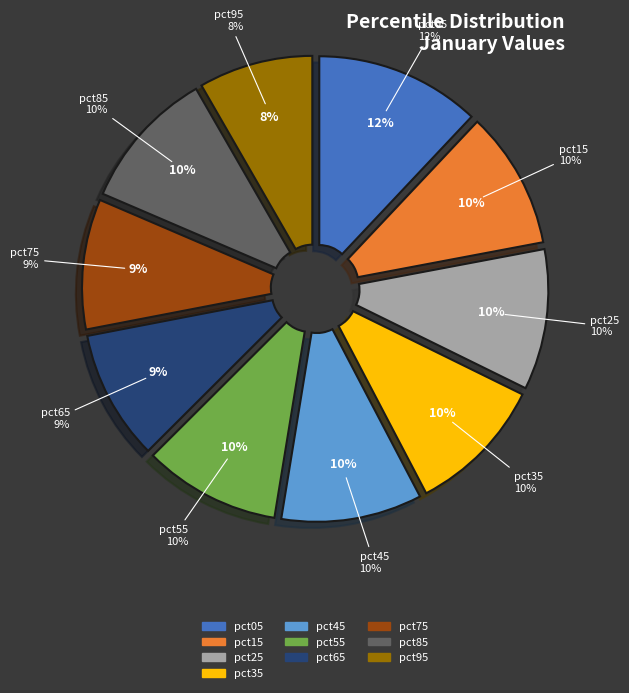

What is the ratio of the value at pct05 to the value at pct75?

1.3